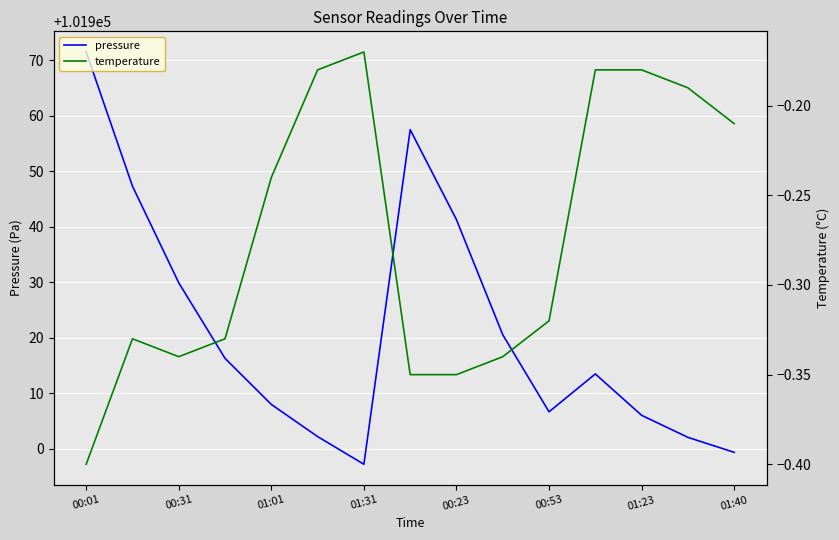

List the series in order of their overall mean, lowest first.

temperature, pressure